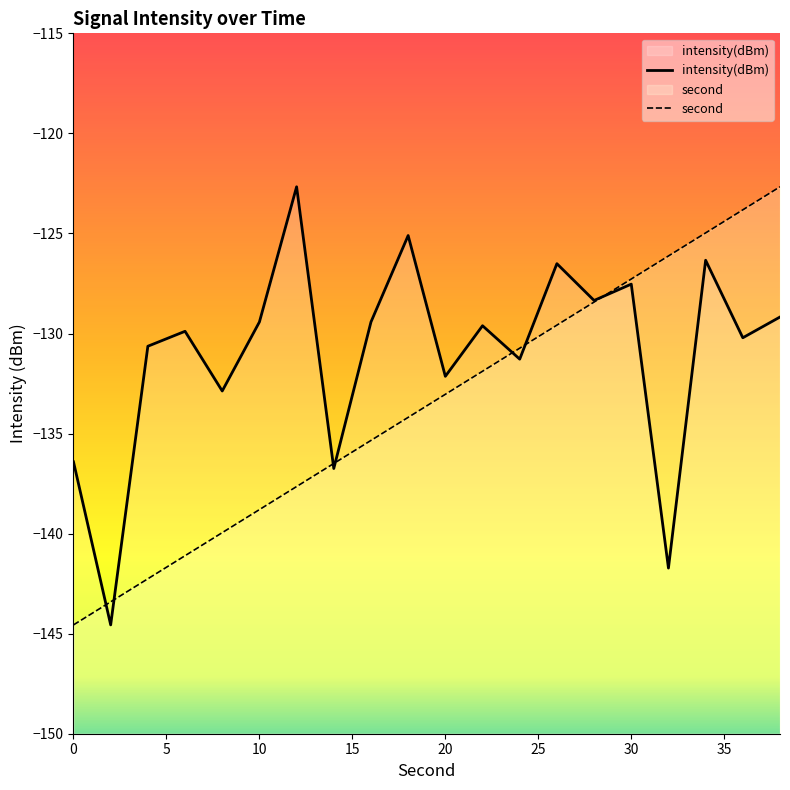

Does the chart display data point markers on the line(s)?

No